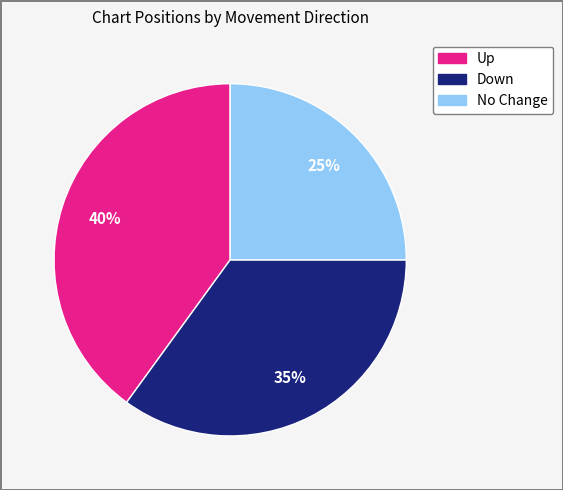

Is there any slice that represents more than half of the pie?

No